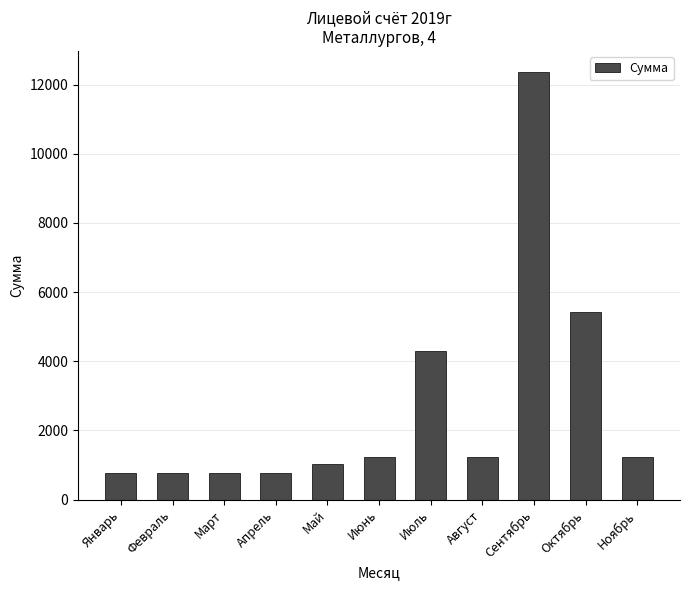

What is the difference between the values at Ноябрь and Февраль?

466.0